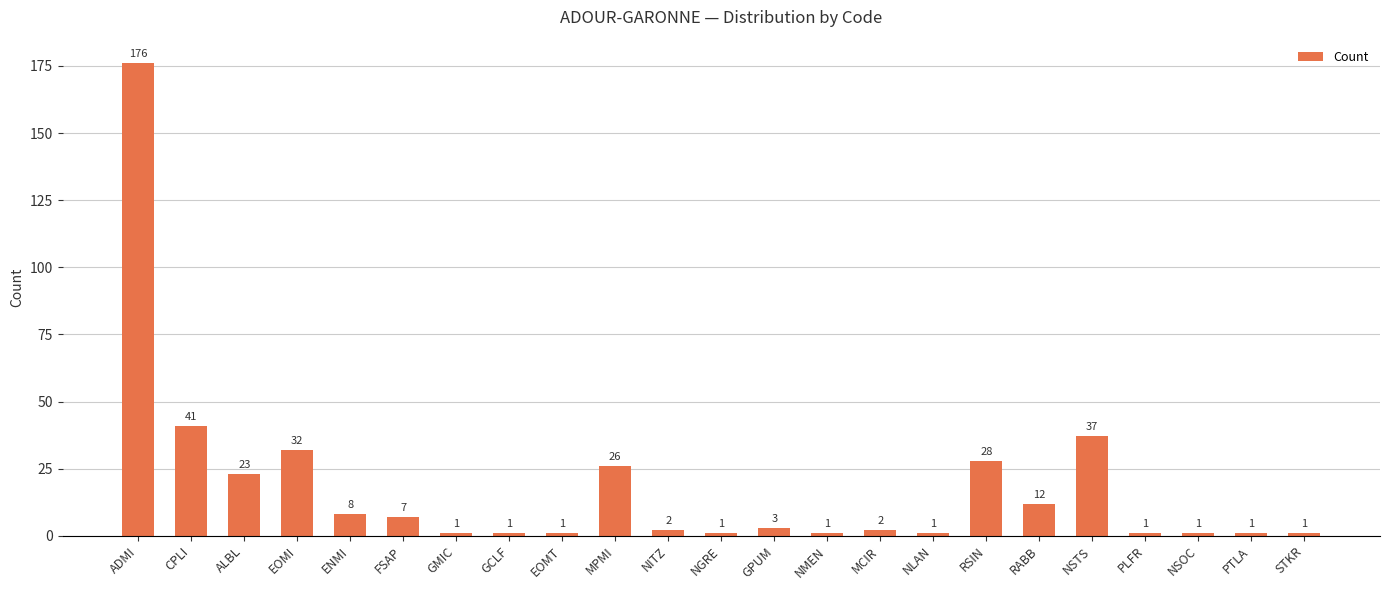

What is the sum of the values at ALBL and NMEN?

24